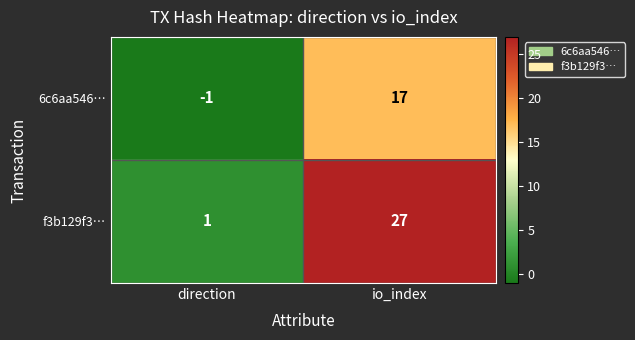

What value does the 6c6aa546… series have at io_index?

17